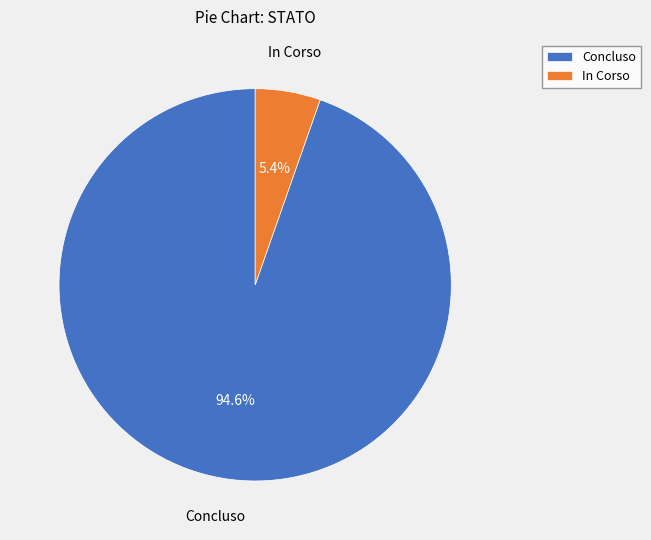

Count the number of slices in the pie.

2